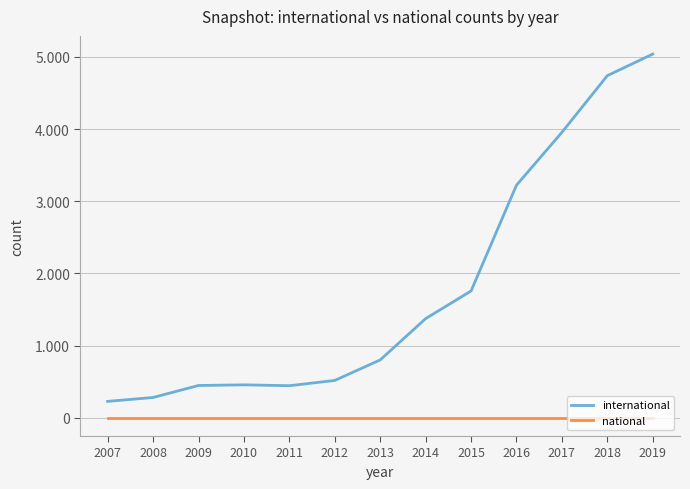

What is the sum of the international values at 2011 and 2013?

1247